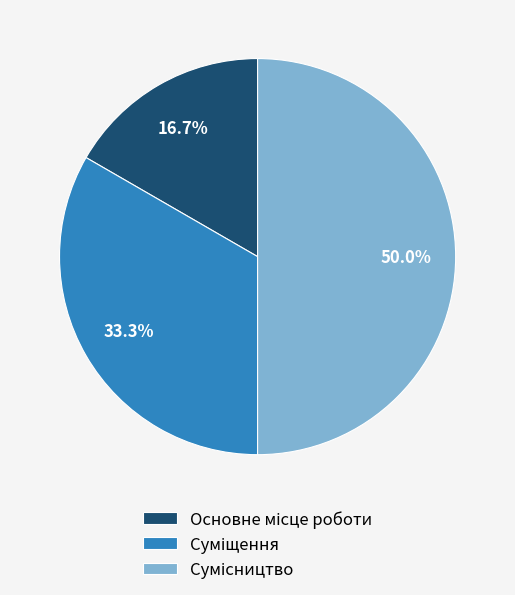

Is it true that Сумісництво is 50% of the pie?

True